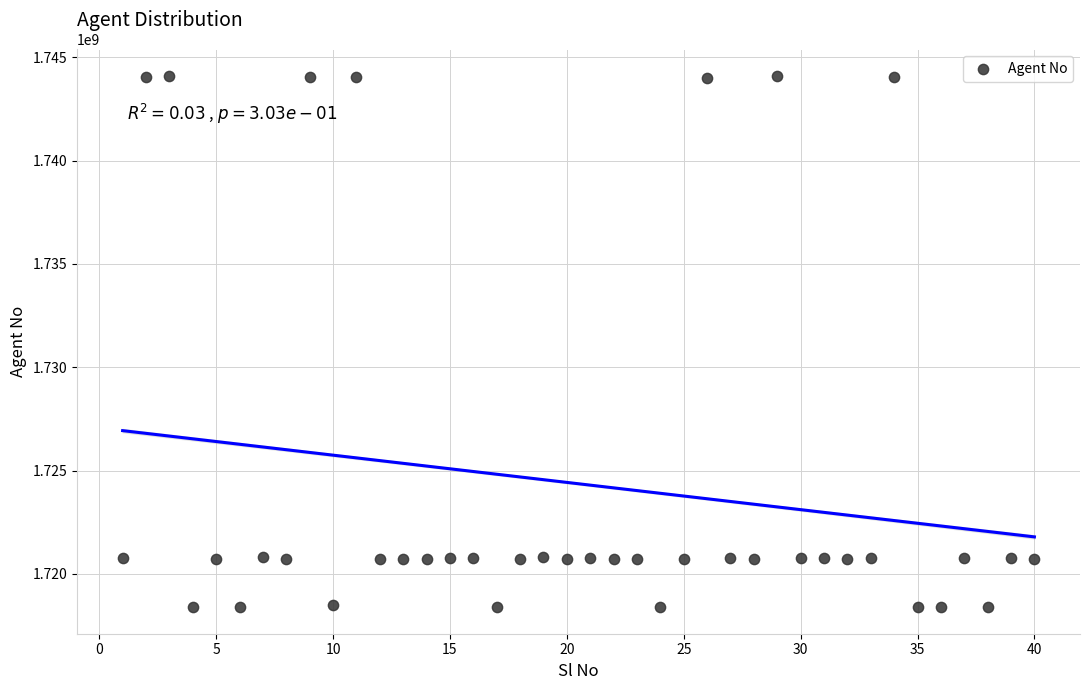

What is the range of Y values (max minus min)?

25705483